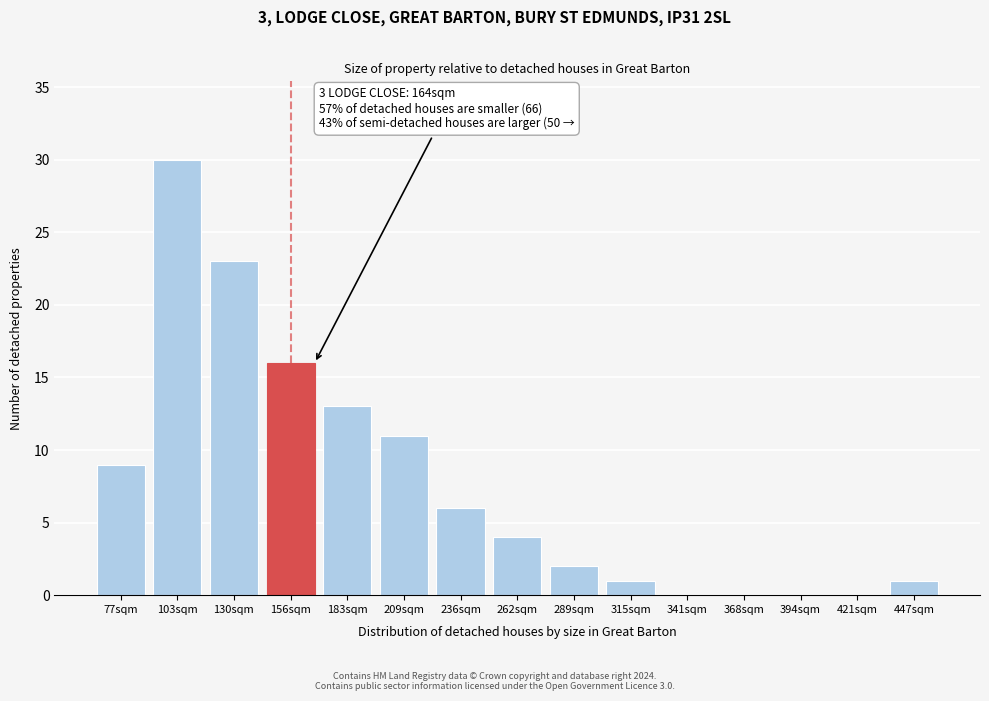

Reading left to right, transcribe all the data shown in this chart.

77sqm=9	103sqm=30	130sqm=23	156sqm=16	183sqm=13	209sqm=11	236sqm=6	262sqm=4	289sqm=2	315sqm=1	341sqm=0	368sqm=0	394sqm=0	421sqm=0	447sqm=1